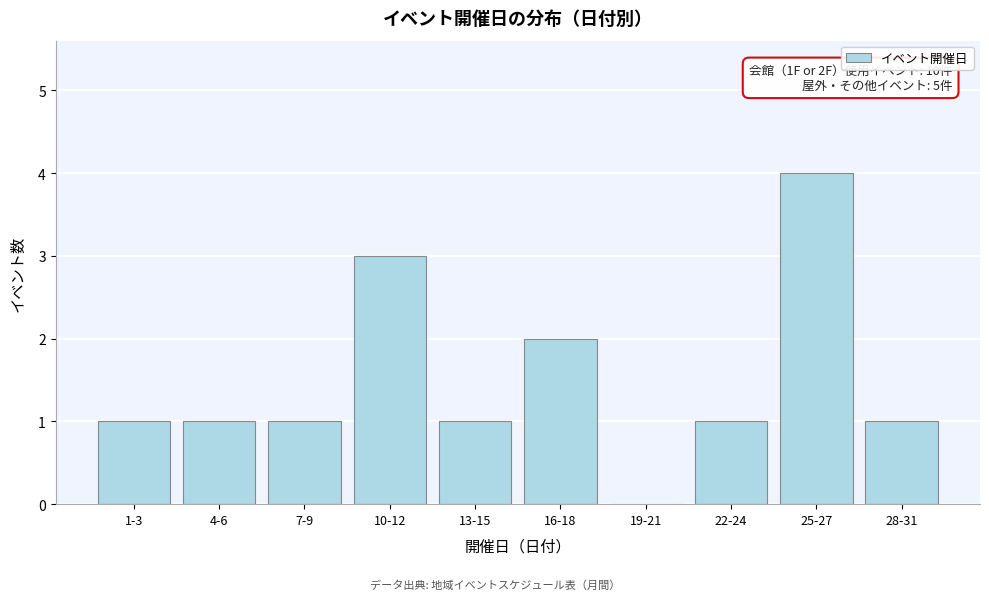

Reading left to right, transcribe all the data shown in this chart.

1-3=1	4-6=1	7-9=1	10-12=3	13-15=1	16-18=2	19-21=0	22-24=1	25-27=4	28-31=1